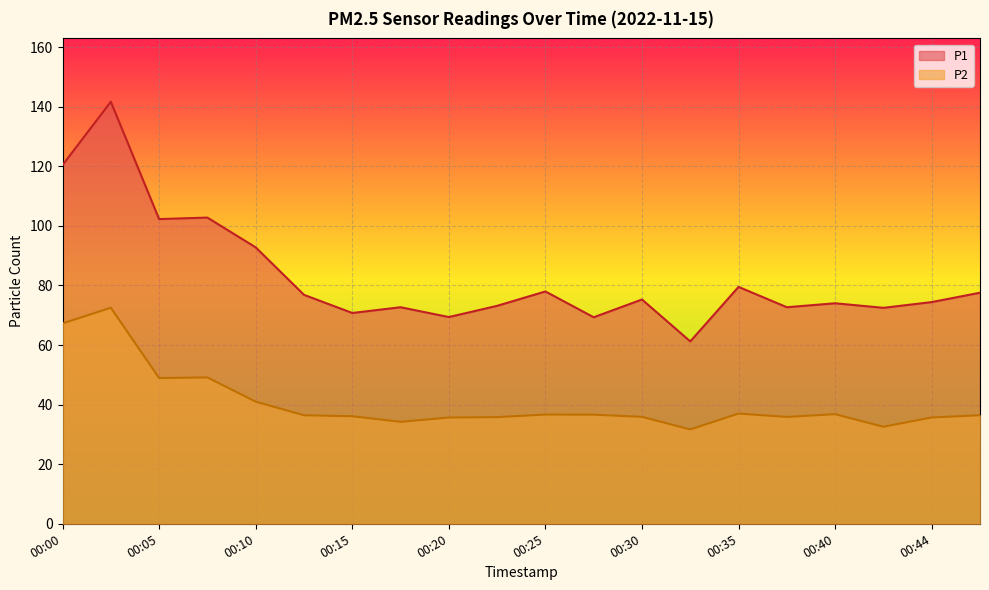

The value of P2 at 00:37 is 35.9. True or false?

True